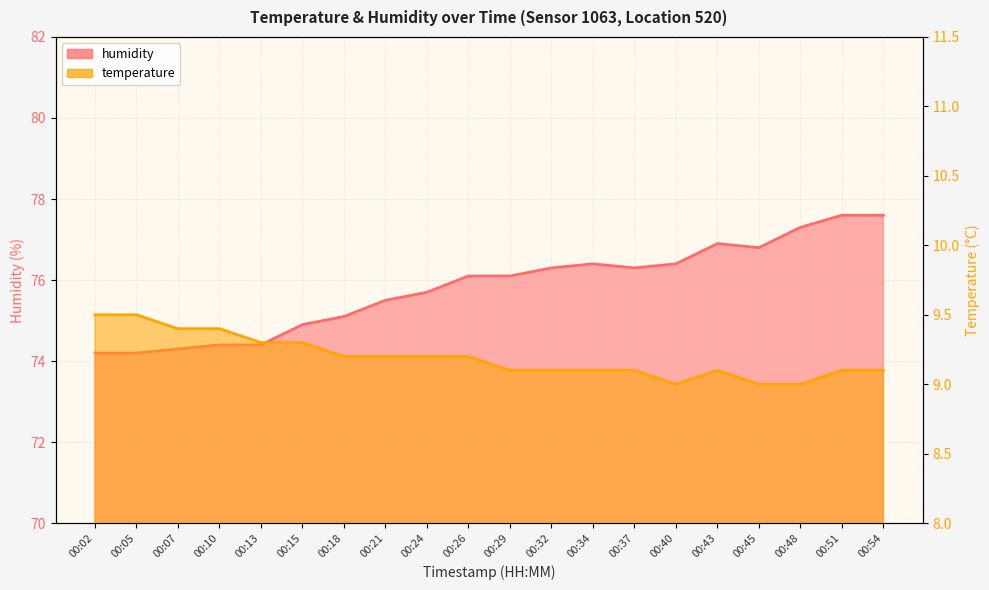

True or false: humidity has a value of 19.1 at 00:45.

False